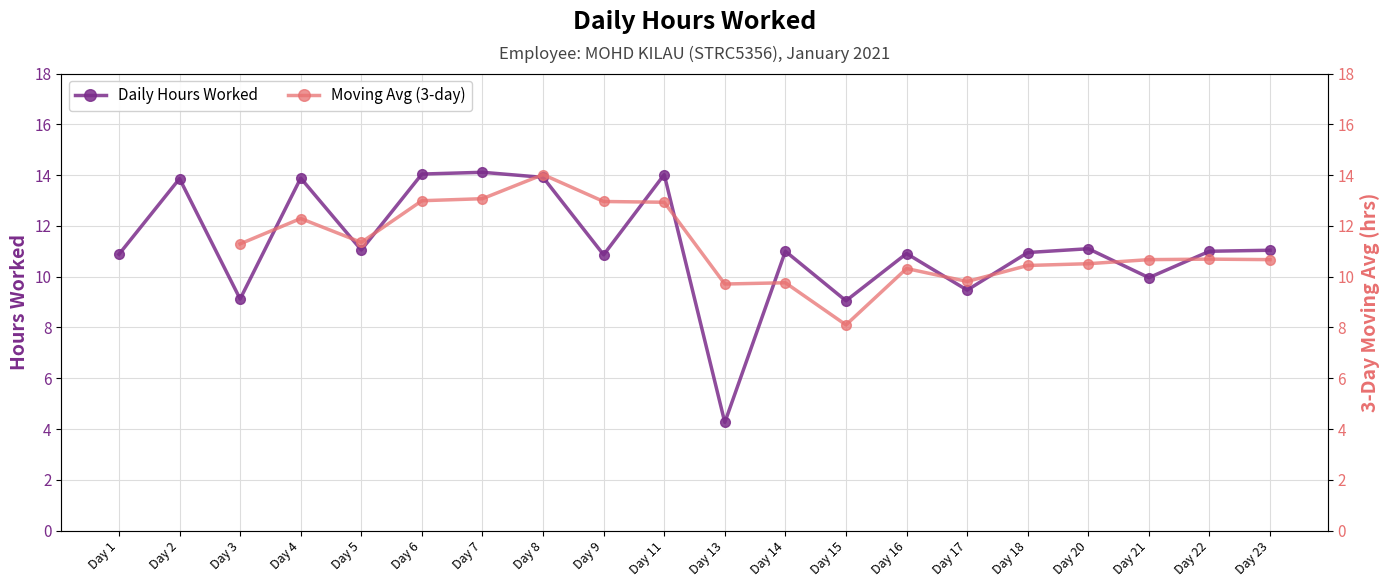

At how many categories does at least one series exceed 6?

20